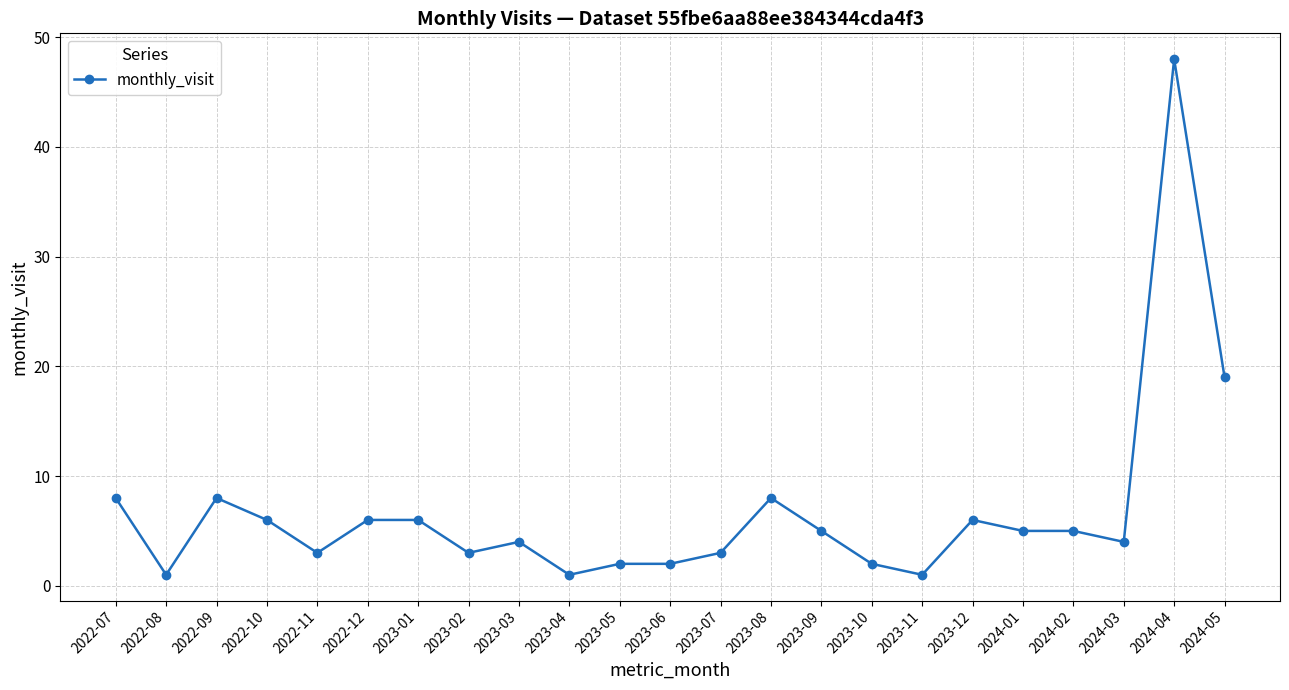

What is the label of the 8th point from the left?

2023-02